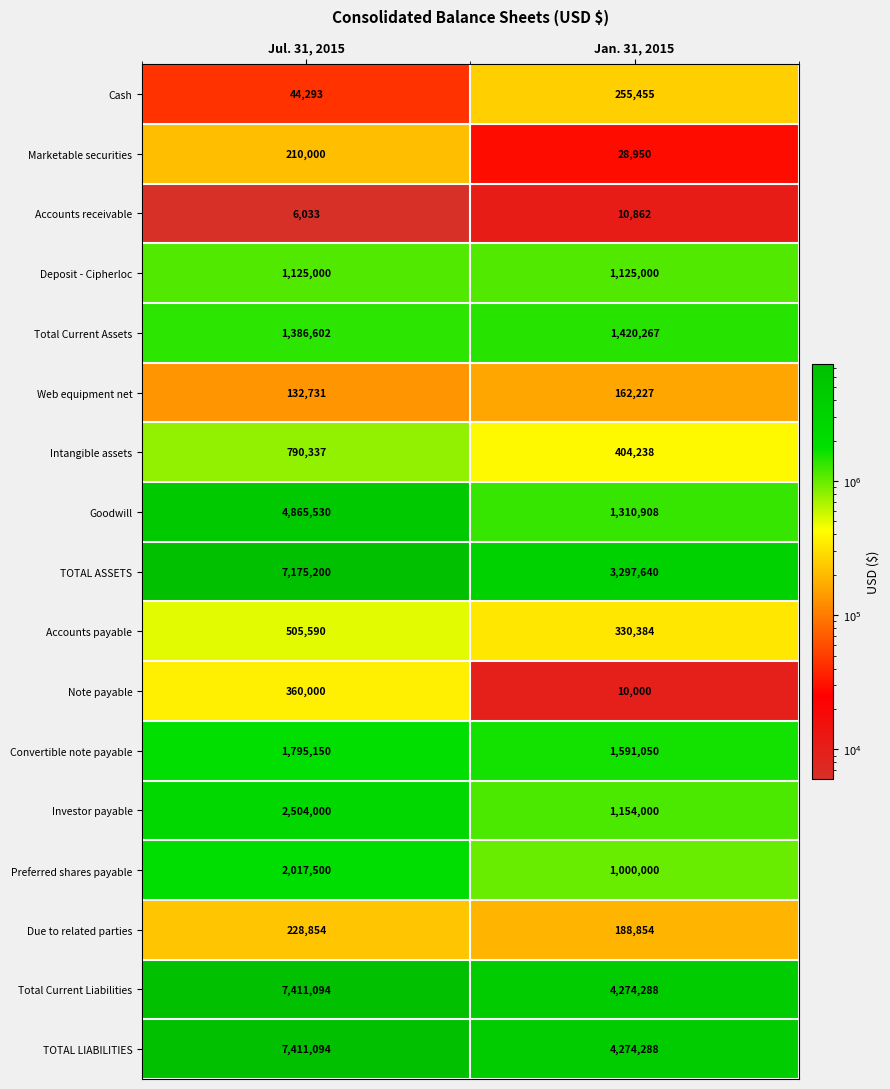

True or false: Cash has a value of 75821 at Jan. 31, 2015.

False